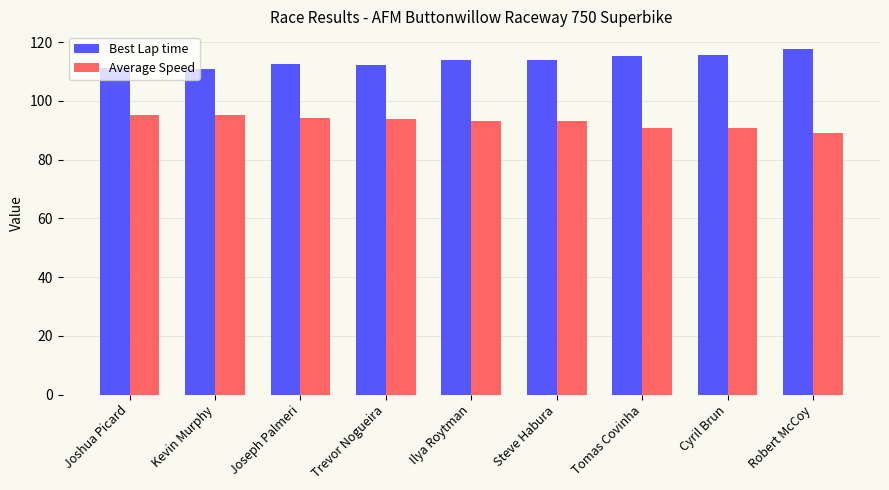

Which label corresponds to the smallest value in the chart?

Robert McCoy